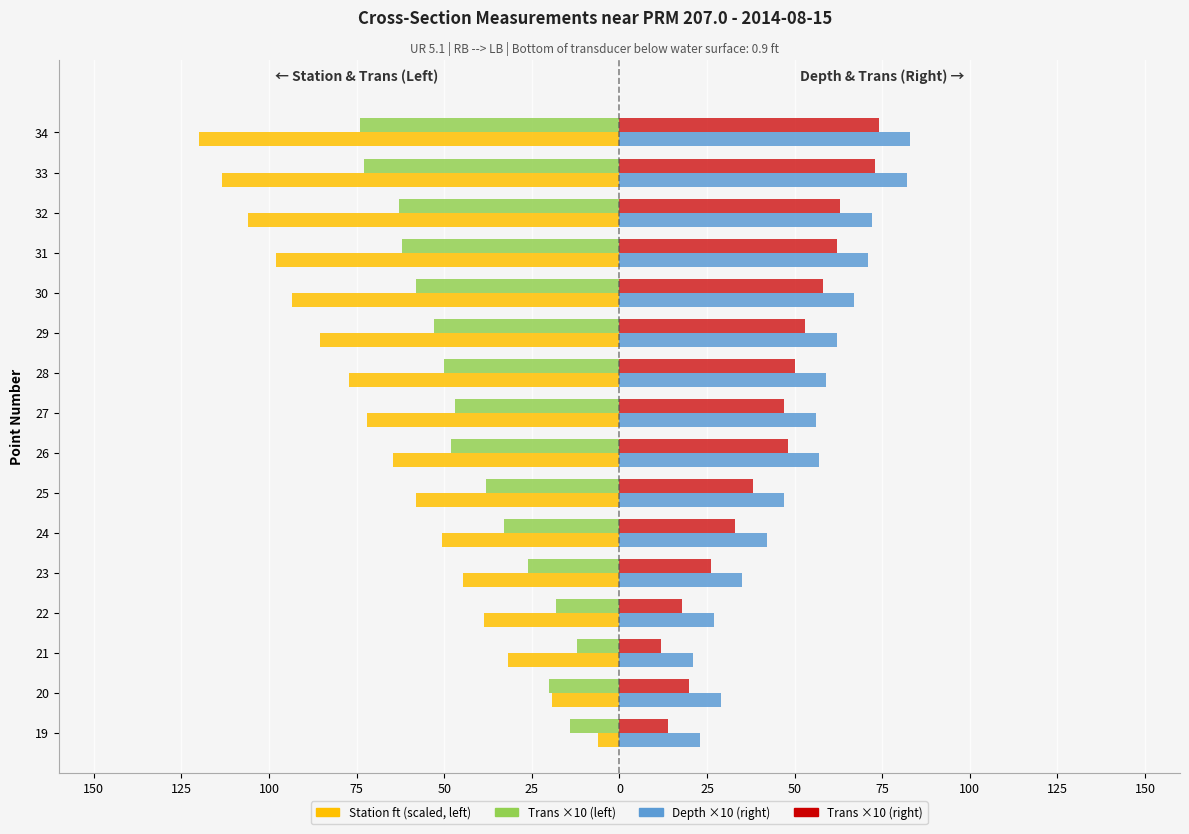

How many bars are there in total?

64